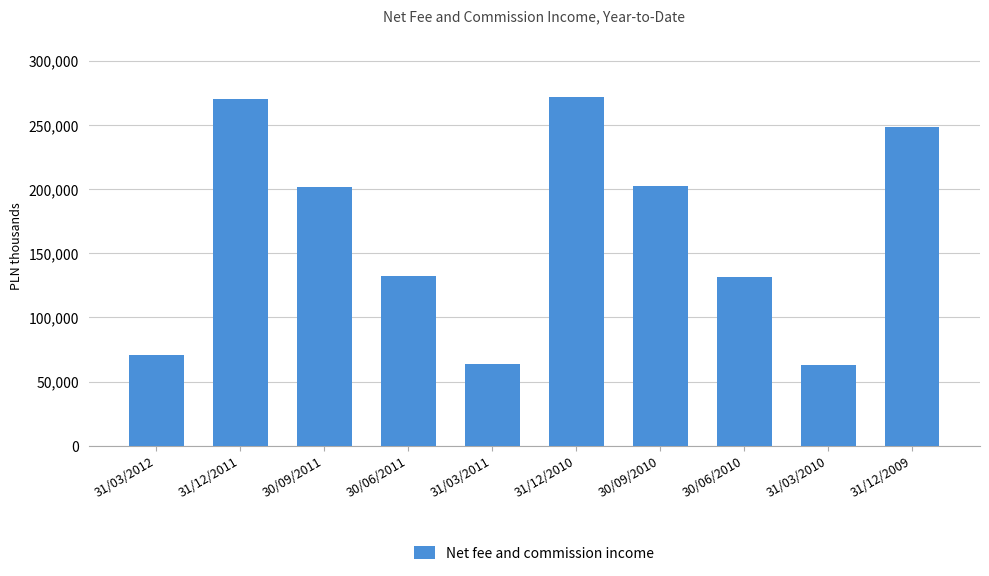

The value at 30/09/2011 is 201503. True or false?

True